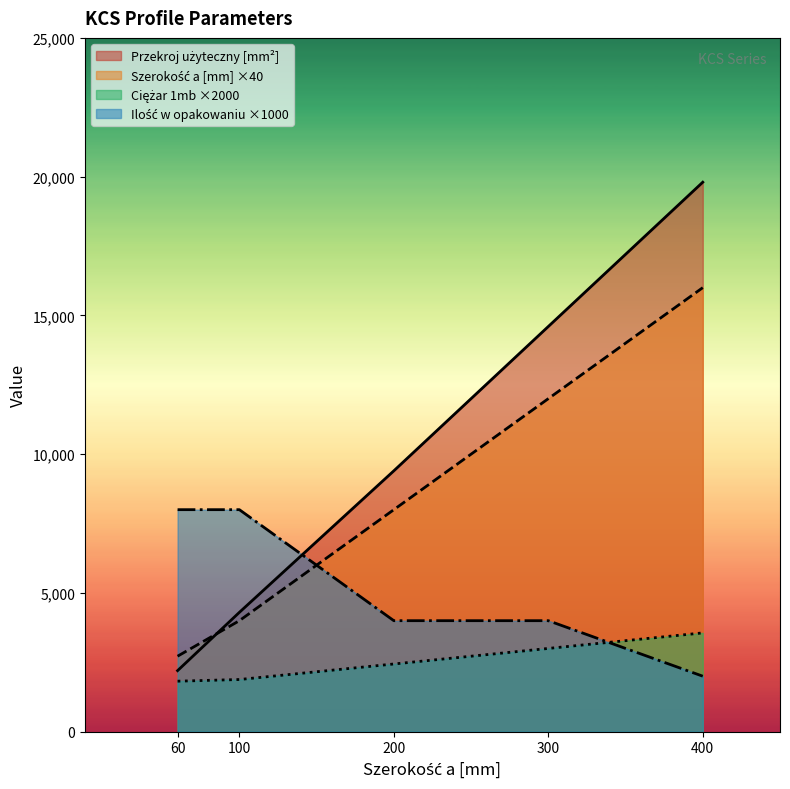

How many times do Szerokość a [mm] and Przekroj użyteczny [mm2] cross each other?

1